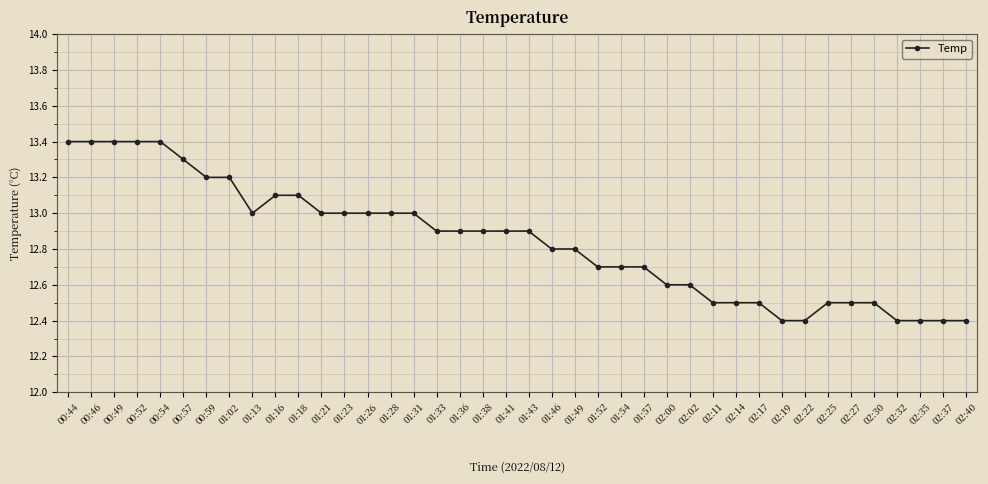

What is the greatest value displayed?

13.4